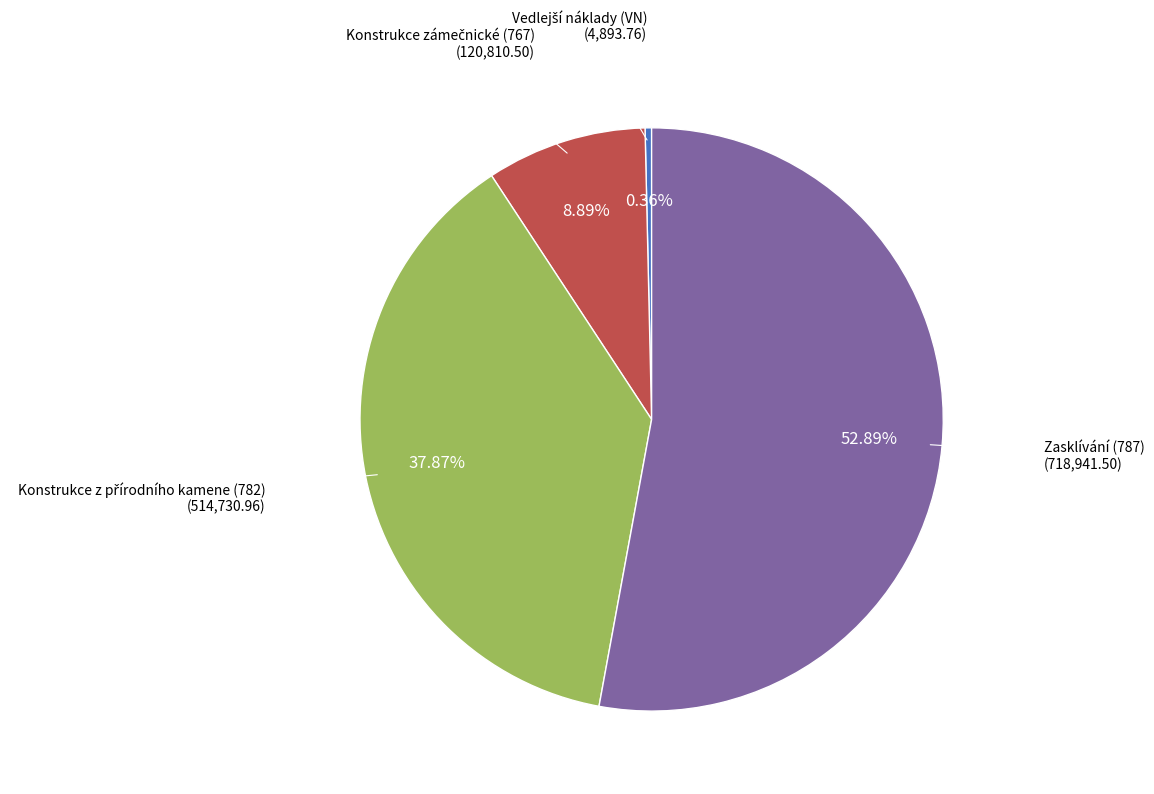

Is there a majority slice in this chart?

Yes